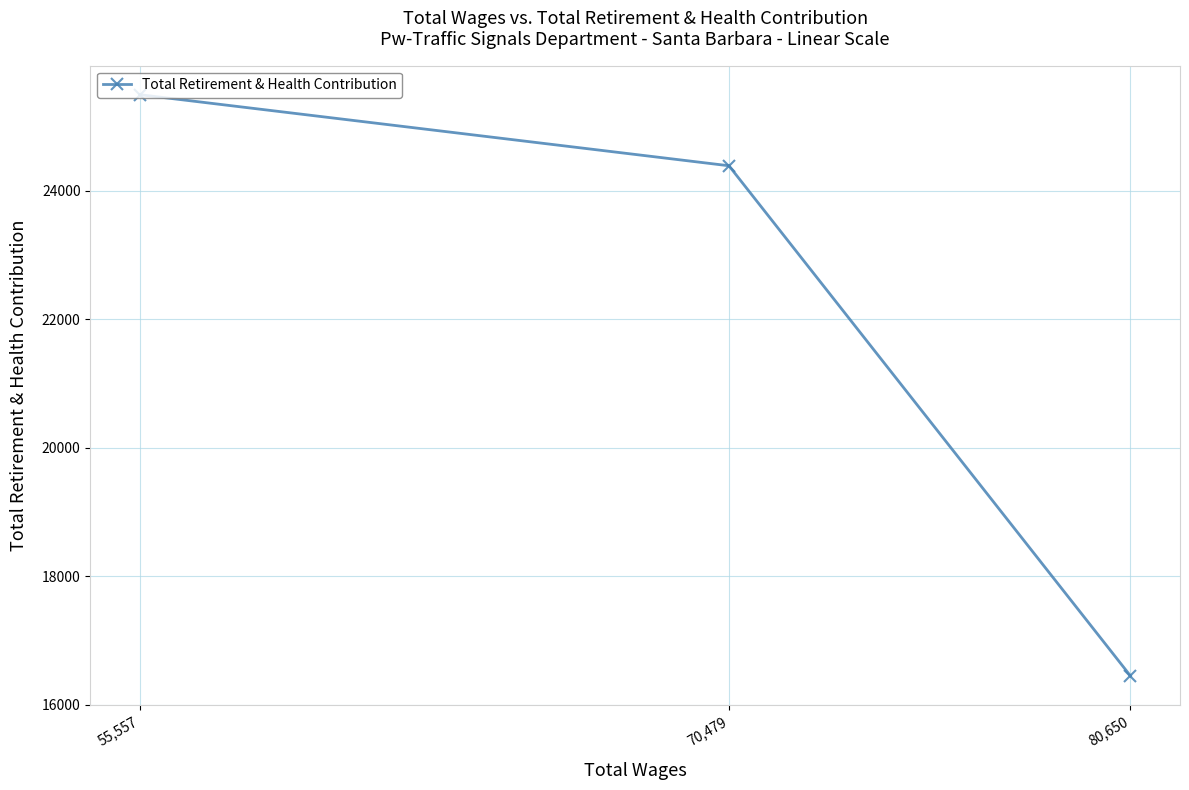

Reading left to right, transcribe all the data shown in this chart.

55,557=25499	70,479=24392	80,650=16446